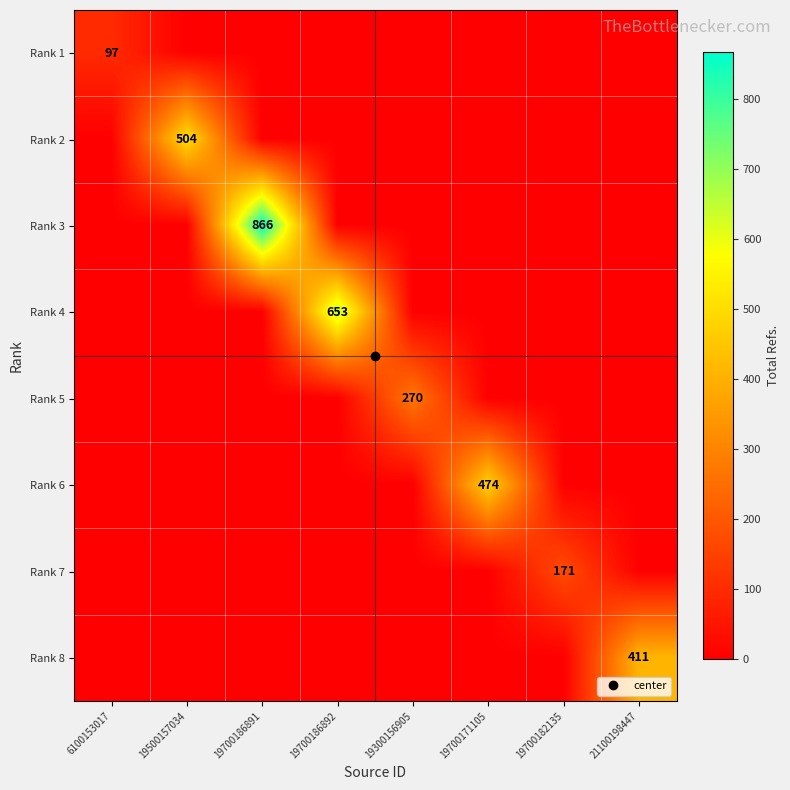

Which series has the widest spread of values?

Rank 3